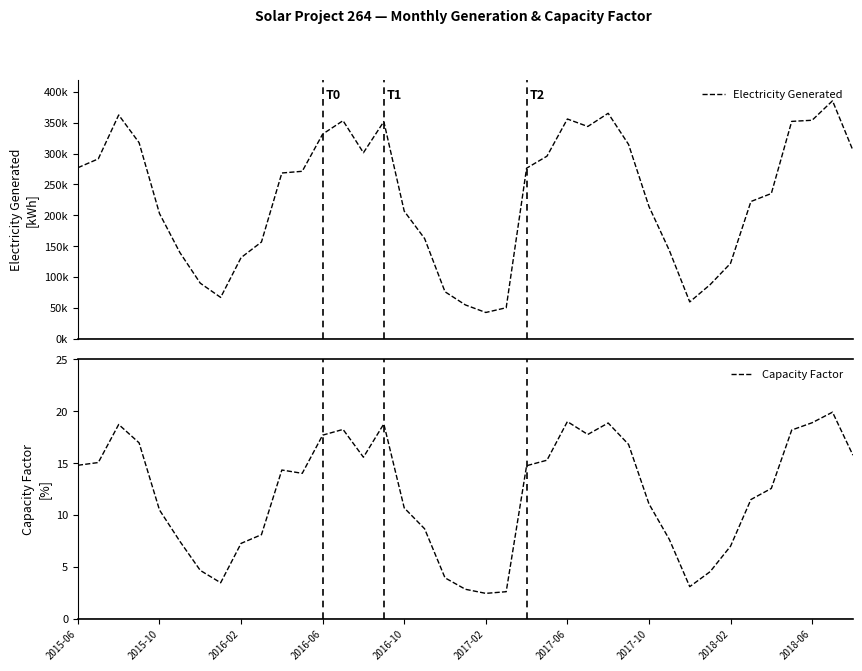

The value of Electricity Generated at 17 is 162311.5. True or false?

True